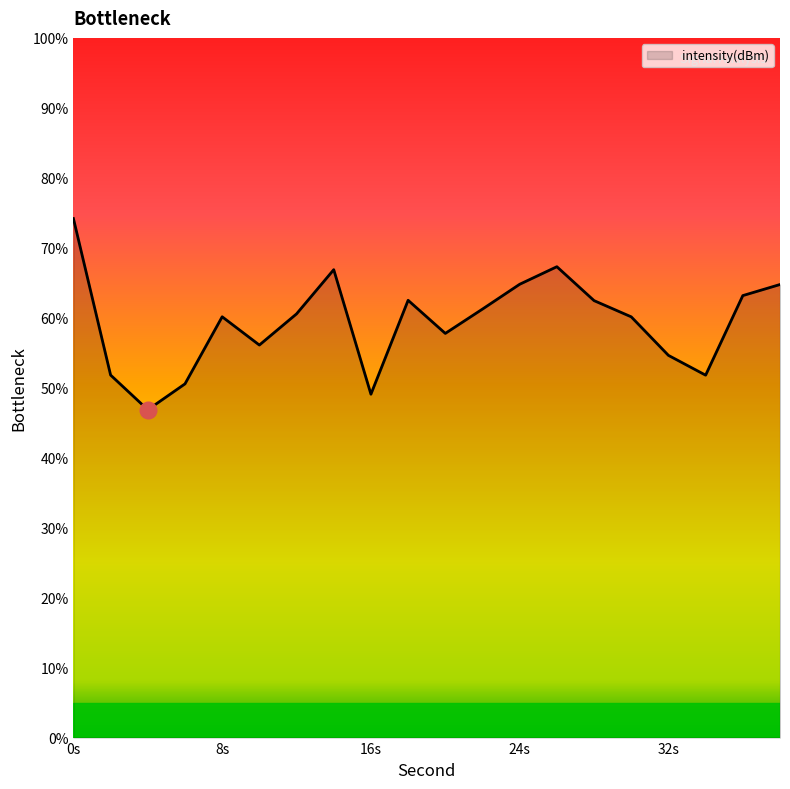

What is the difference between the maximum and minimum values?

27.3